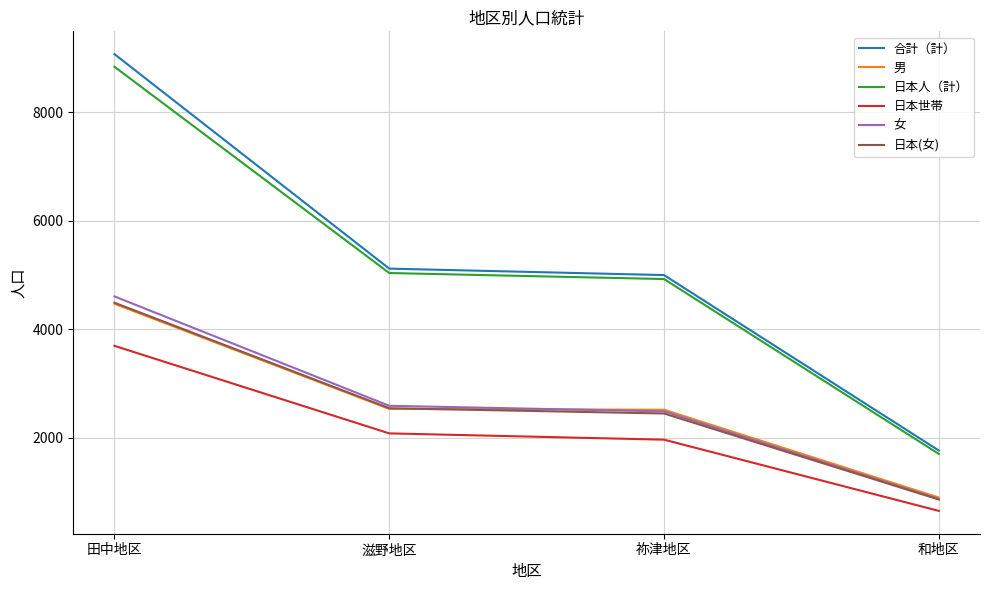

True or false: 日本人（計） and 女 cross at least once.

False